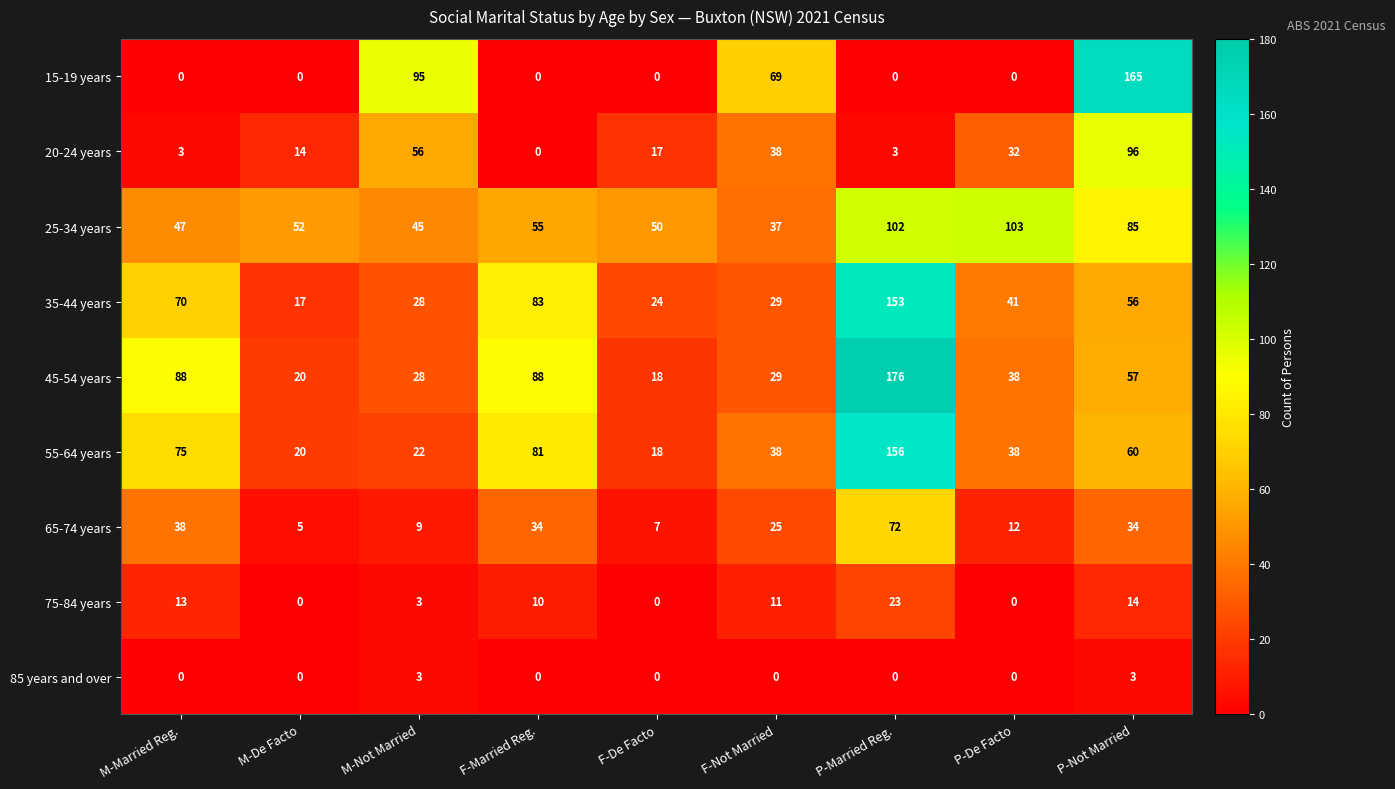

What is the difference between the 45-54 years values at M-Married Reg. and F-Not Married?

59